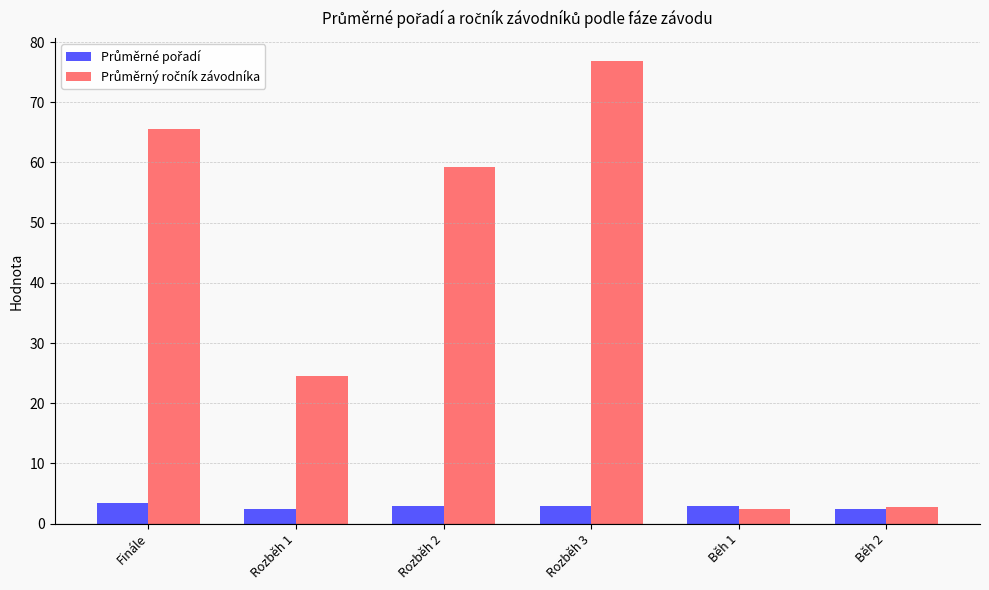

How many bars are there in total?

12